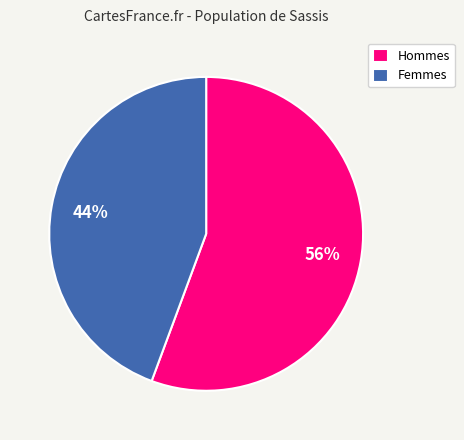

What is the largest slice in the pie chart?

Hommes